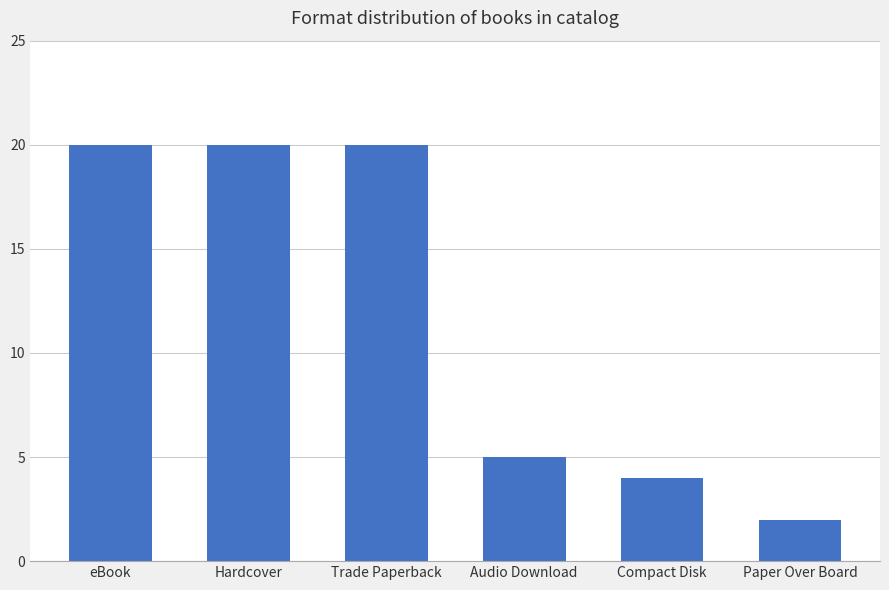

The value at Compact Disk is 2. True or false?

False